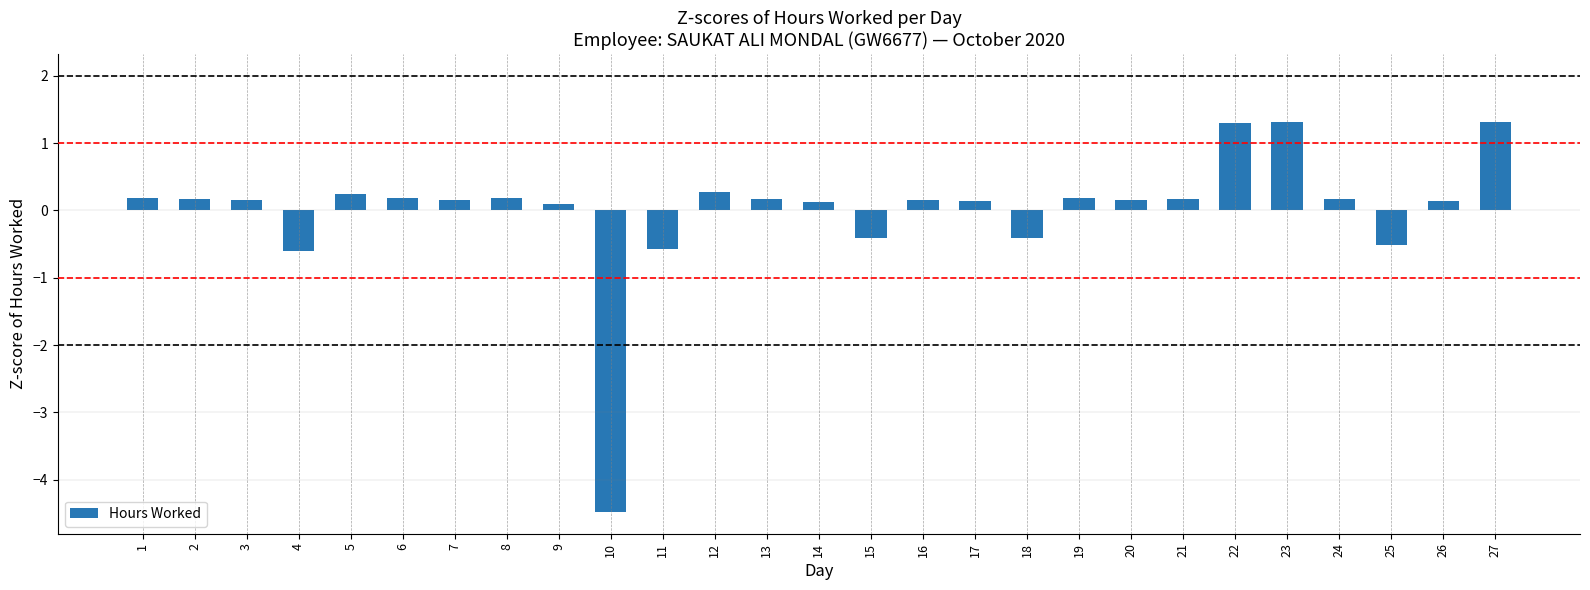

The value at 10 is -7.7. True or false?

False